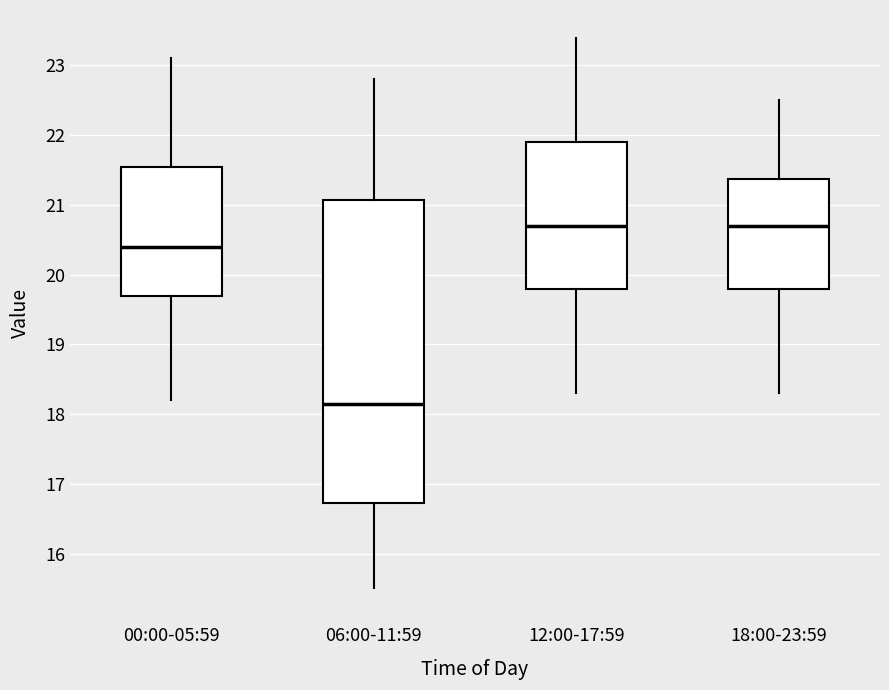

Where is the upper edge of the box for 00:00-05:59 on the y-axis? The values are not printed on the chart, so give them approximately, as read against the axis.

21.6